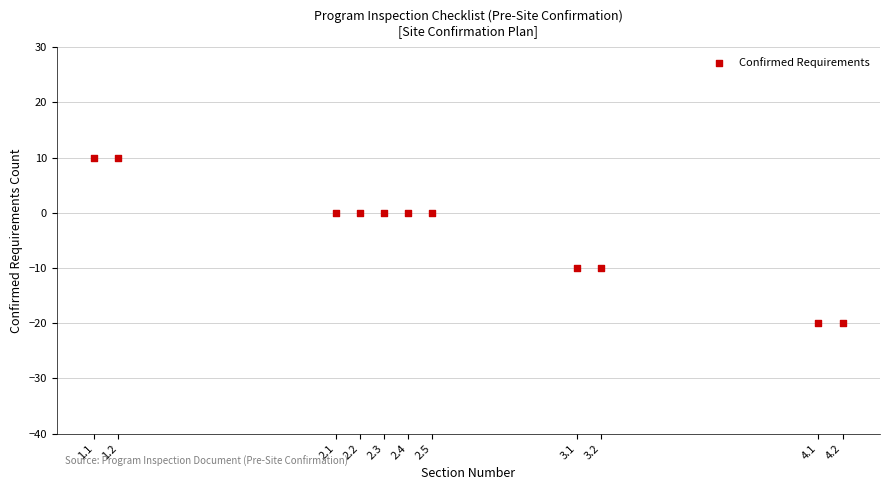

What is the range of Y values (max minus min)?

30